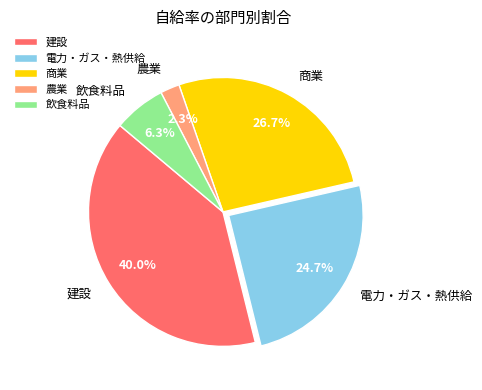

Is there any slice that represents more than half of the pie?

No